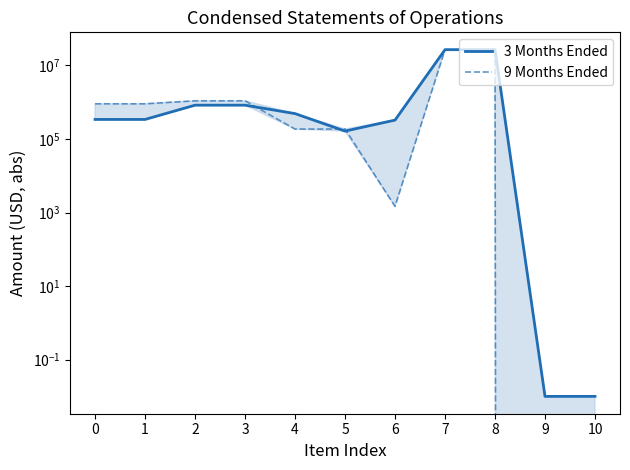

Where is the first local minimum for 3 Months Ended?

5